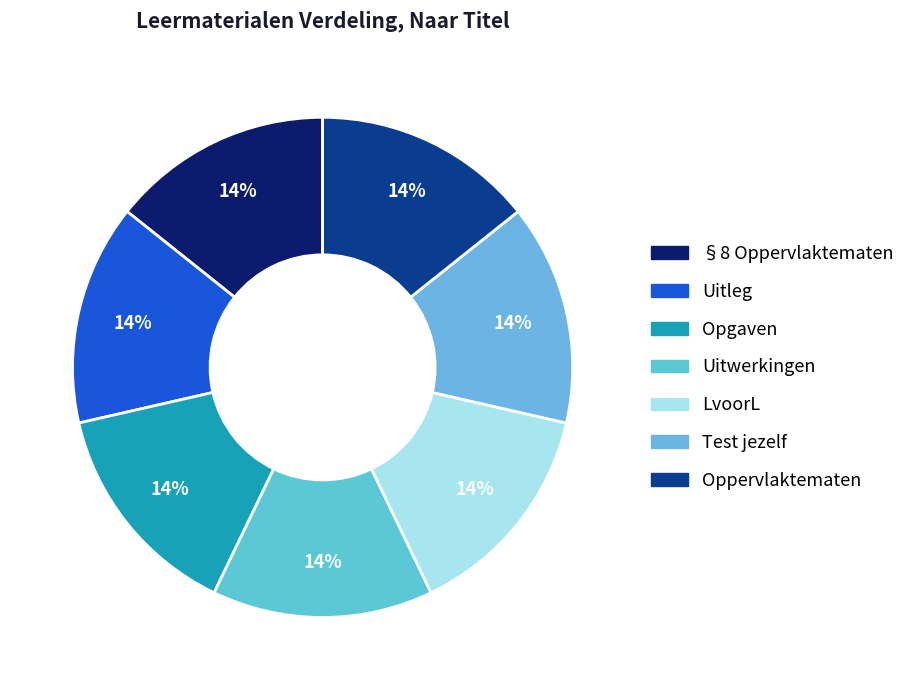

Count the number of slices in the pie.

7